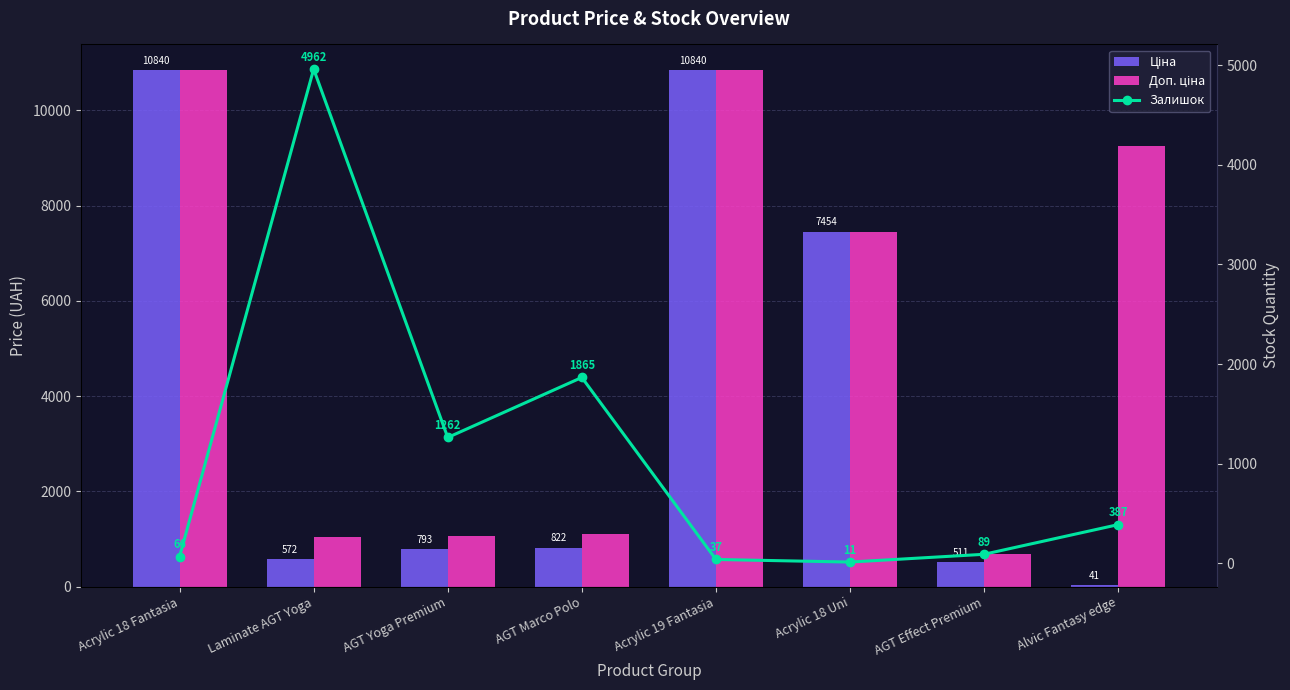

Where is Ціна nearest to the value 5440?

Acrylic 18 Uni